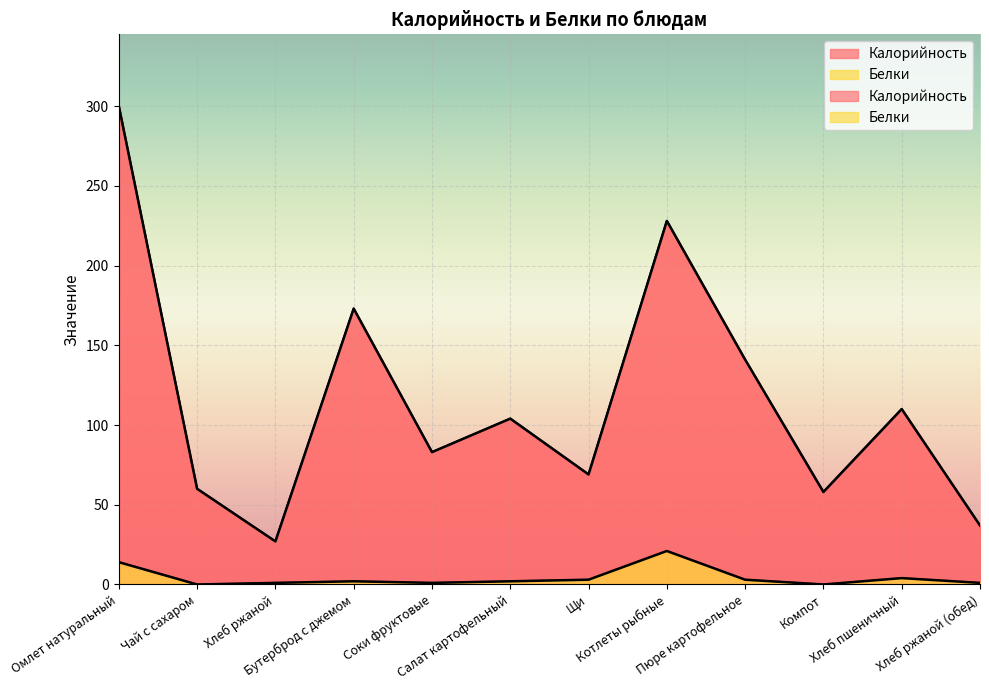

How many series are shown in this chart?

2